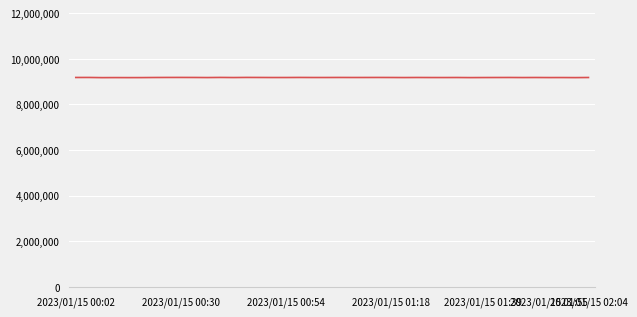

What is the minimum value shown in the chart?

9174782